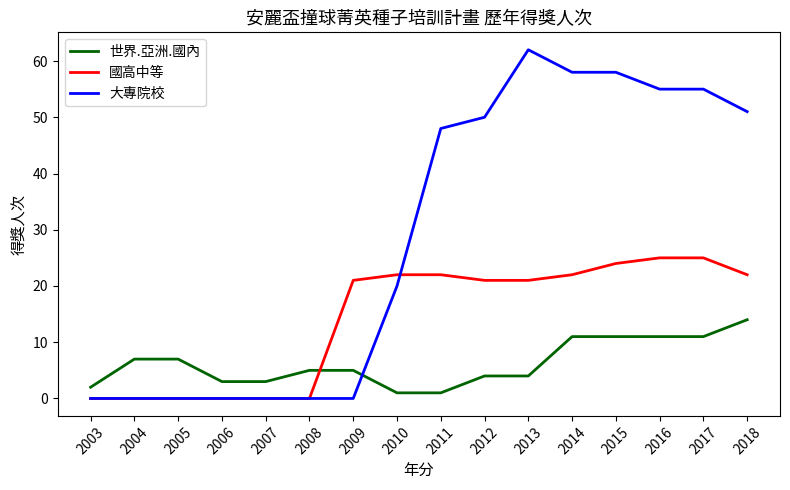

True or false: 國高中等 has a value of 13 at 2017.

False